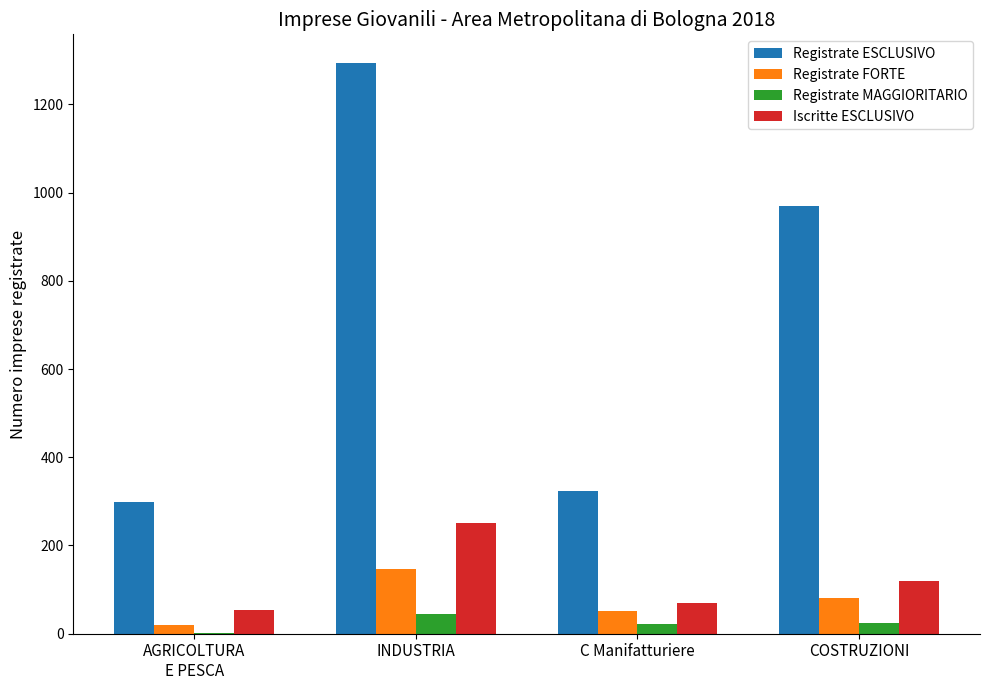

What is the difference between the Registrate FORTE values at C Manifatturiere and INDUSTRIA?

95